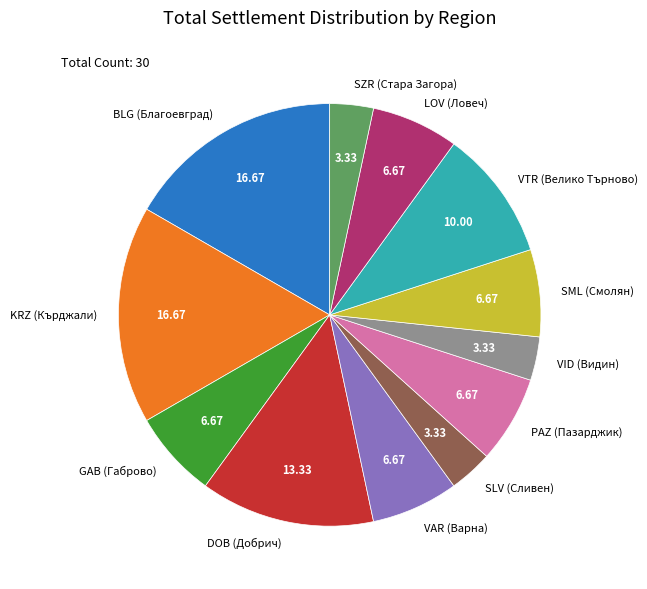

Which has a higher value, VID (Видин) or SML (Смолян)?

SML (Смолян)